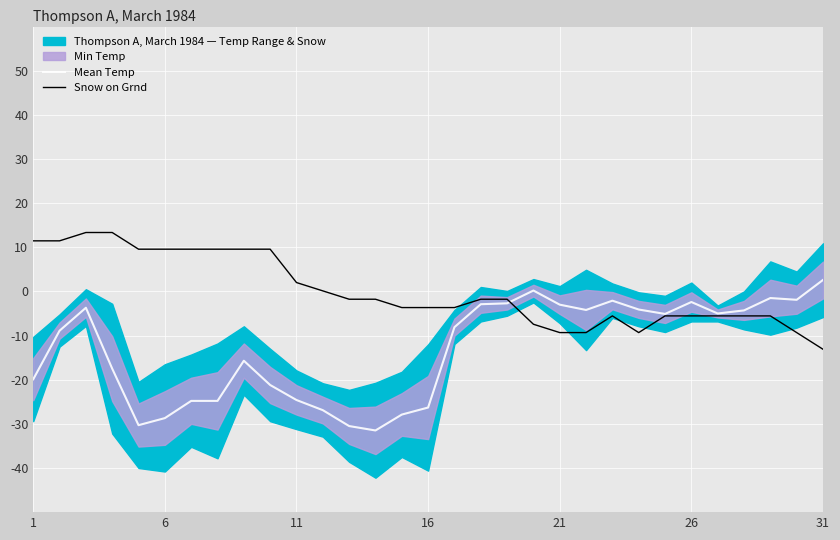

Reading left to right, what are all the values shown in this chart?

Mean Temp: -19.9	-8.9	-3.7	-17.5	-30.3	-28.7	-24.8	-24.8	-15.7	-21.2	-24.6	-26.9	-30.5	-31.5	-27.9	-26.3	-8.1	-2.9	-2.7	0.2	-3.0	-4.2	-2.1	-4.1	-5.1	-2.4	-5.0	-4.3	-1.5	-1.9	2.6
Snow on Grnd: 11.5	11.5	13.3	13.3	9.6	9.6	9.6	9.6	9.6	9.6	2.0	0.1	-1.8	-1.8	-3.7	-3.7	-3.7	-1.8	-1.8	-7.4	-9.3	-9.3	-5.5	-9.3	-5.5	-5.5	-5.5	-5.5	-5.5	-9.3	-13.1